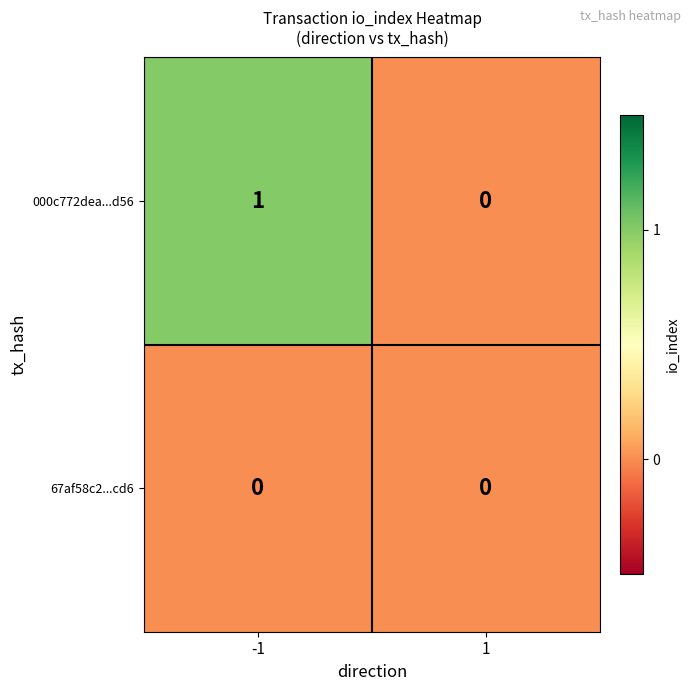

Is the value of 67af58c2...cd6 at 1 greater than the value of 000c772dea...d56 at -1?

No